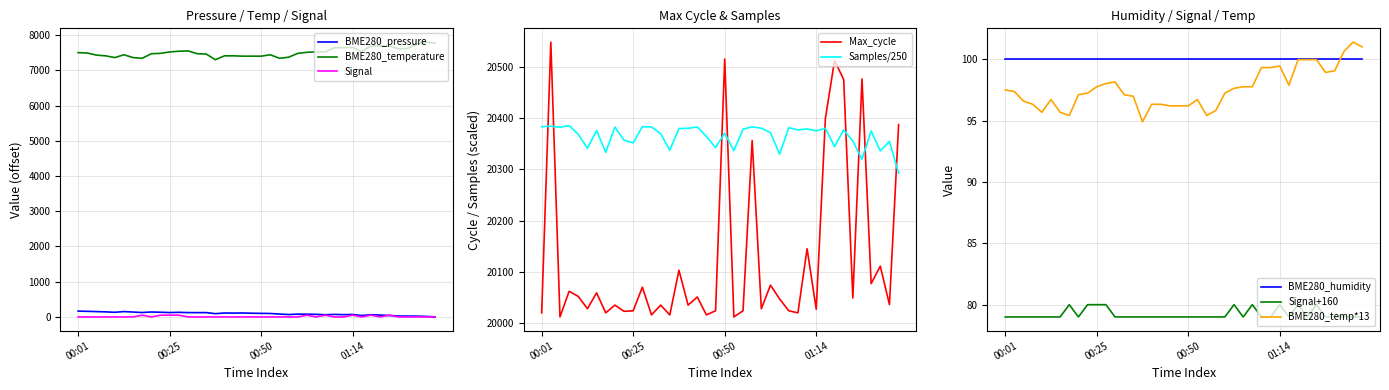

How many categories are shown in the chart?

40